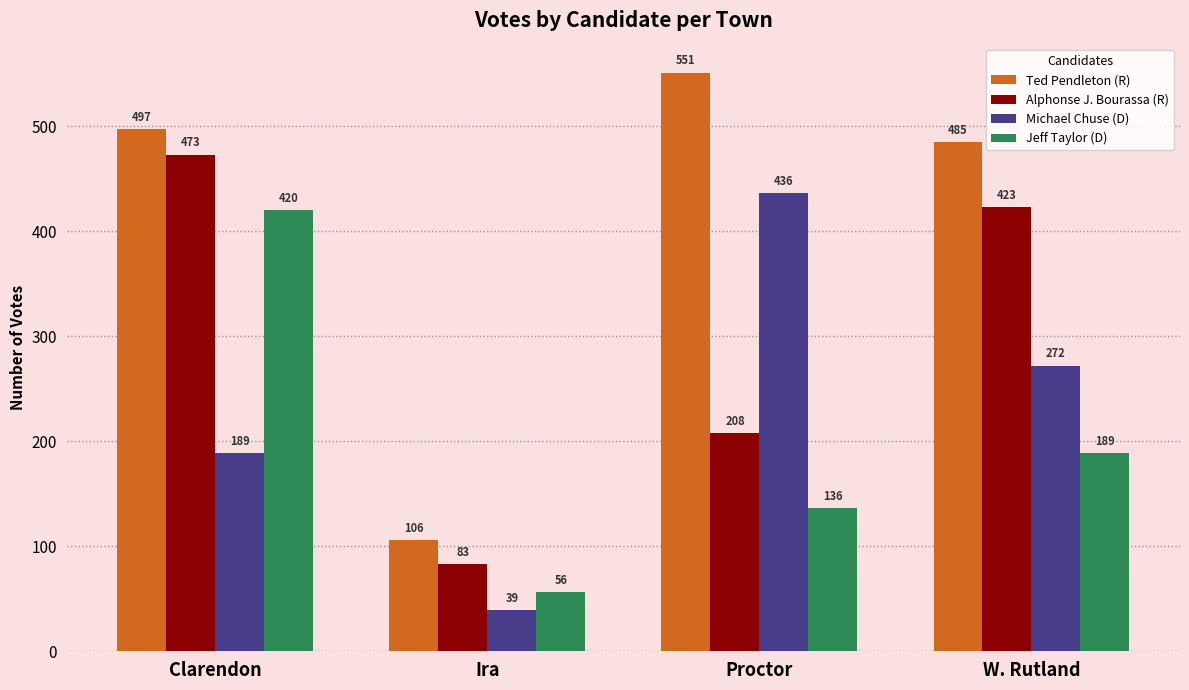

What is the value of the Jeff Taylor (D) bar at the 1st from the left?

420